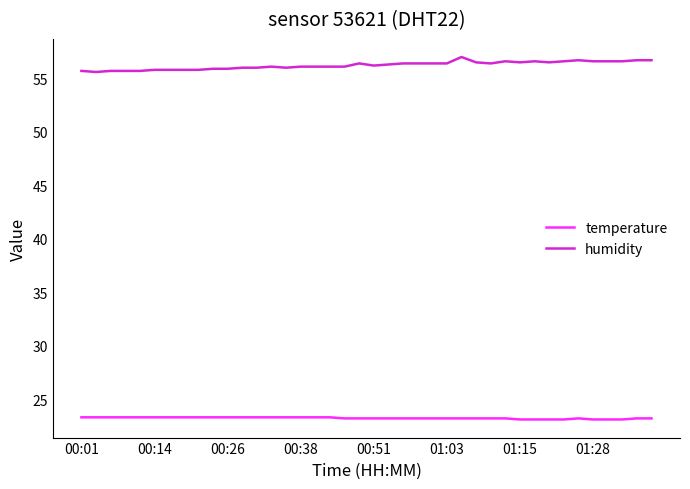

Which series has the widest spread of values?

humidity